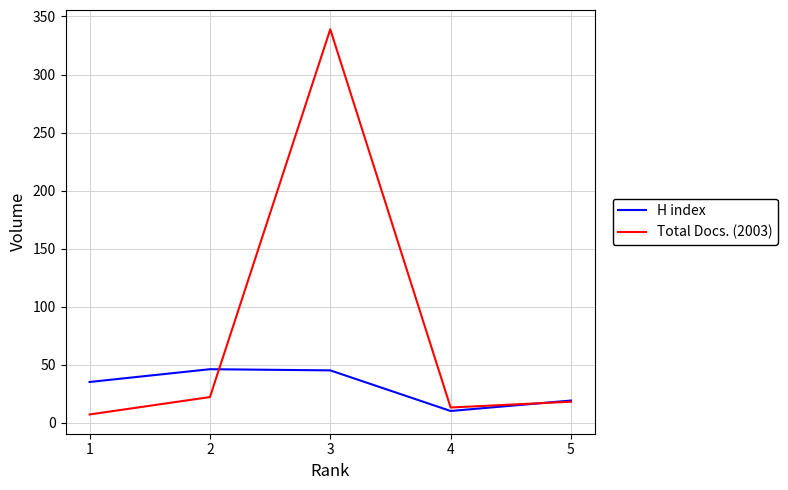

What is the difference between the maximum and minimum values in the H index series?

36